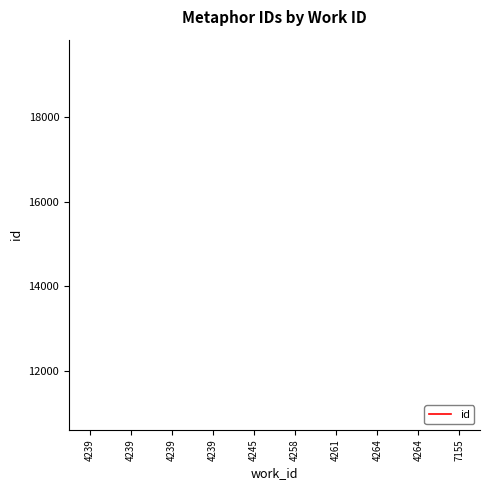

How many categories are shown in the chart?

10